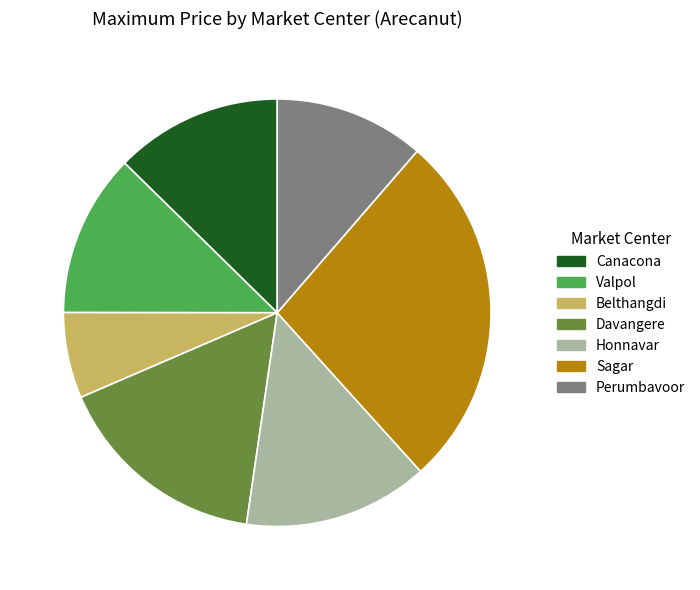

Which slice is the smallest?

Belthangdi